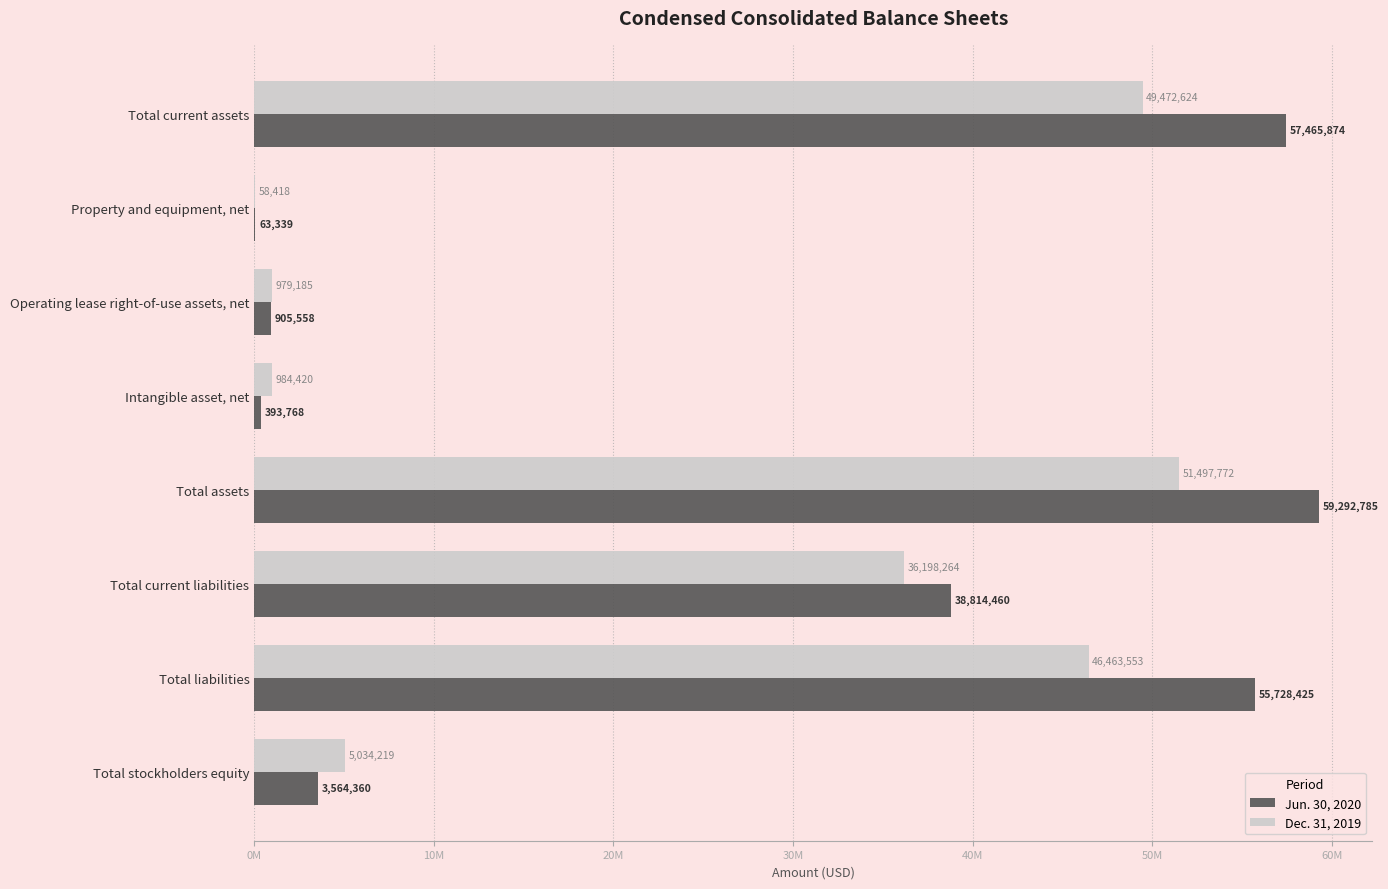

What are all the series names shown in the legend?

Jun. 30, 2020, Dec. 31, 2019